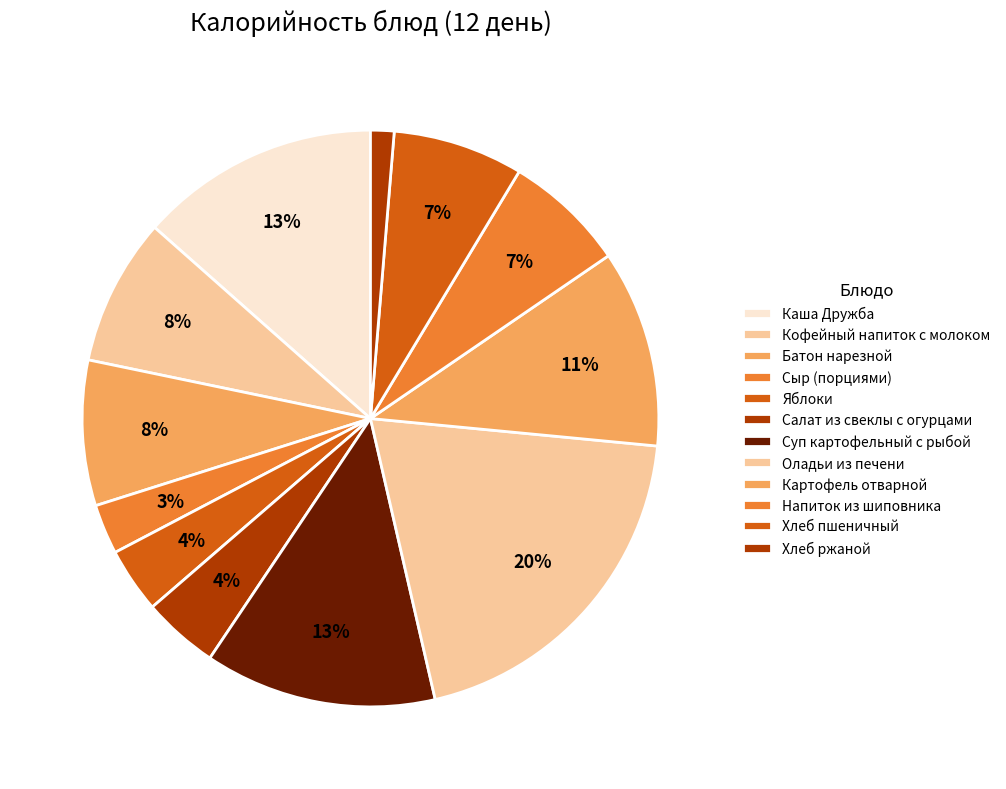

What percentage is the Батон нарезной slice, to the nearest percent?

8%